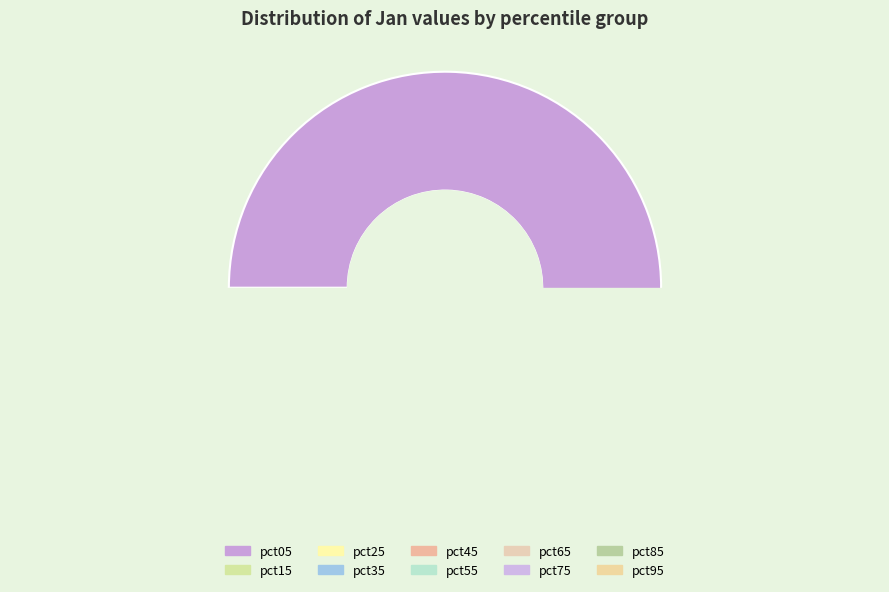

What portion of the pie excludes pct35?

93.1%